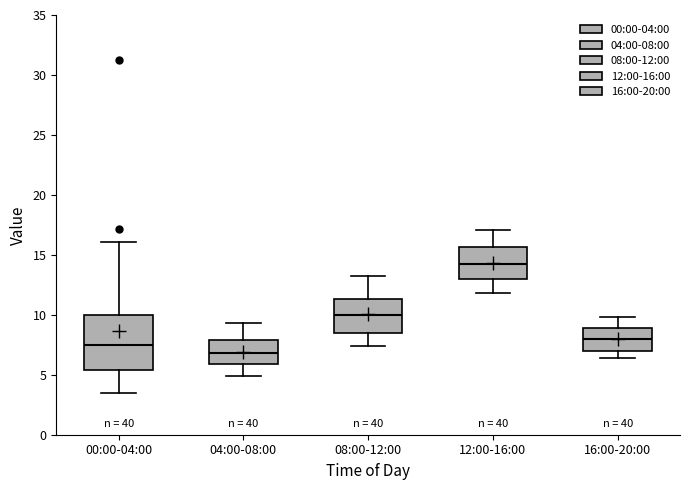

Which box's median line is the lowest?

04:00-08:00